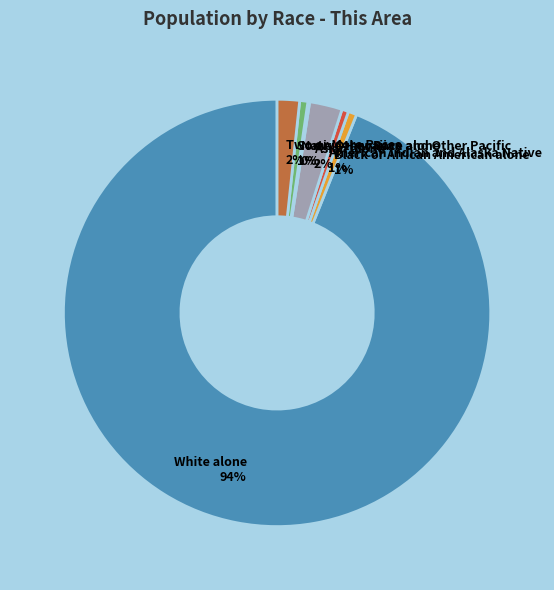

Combined, do Asian alone and Two or More Races account for over 50%?

No